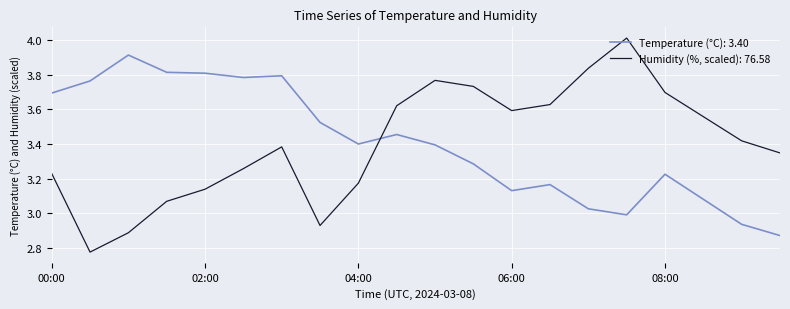

What is the maximum value shown in the chart?

4.0